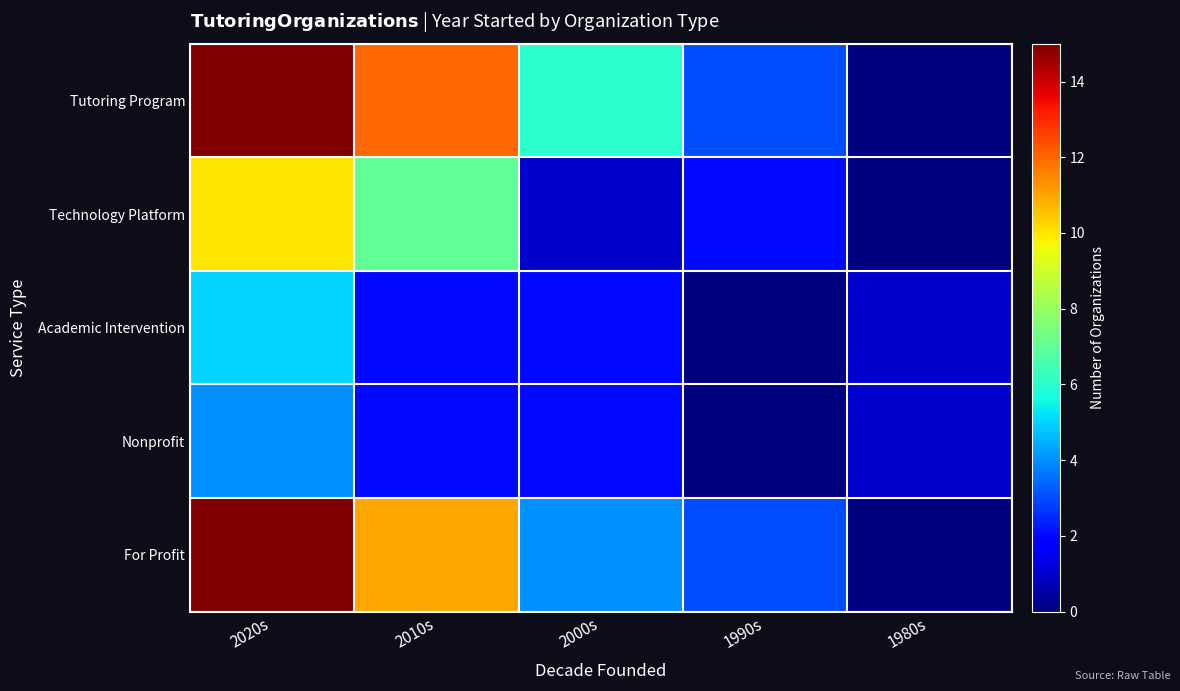

Reading left to right, transcribe all the data shown in this chart.

Tutoring Program: 2020s=15	2010s=12	2000s=6	1990s=3	1980s=0
Technology Platform: 2020s=10	2010s=7	2000s=1	1990s=2	1980s=0
Academic Intervention: 2020s=5	2010s=2	2000s=2	1990s=0	1980s=1
Nonprofit: 2020s=4	2010s=2	2000s=2	1990s=0	1980s=1
For Profit: 2020s=15	2010s=11	2000s=4	1990s=3	1980s=0